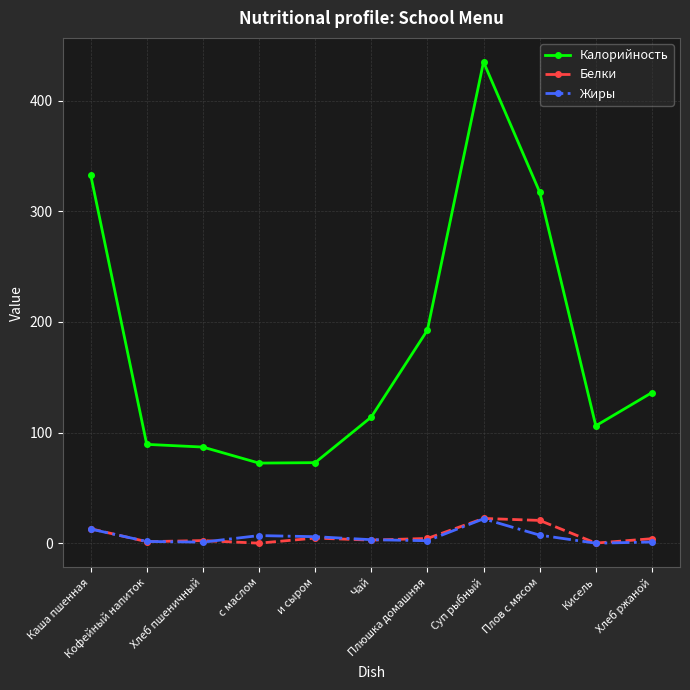

Is the value of Калорийность at Хлеб ржаной greater than the value of Белки at Плюшка домашняя?

Yes